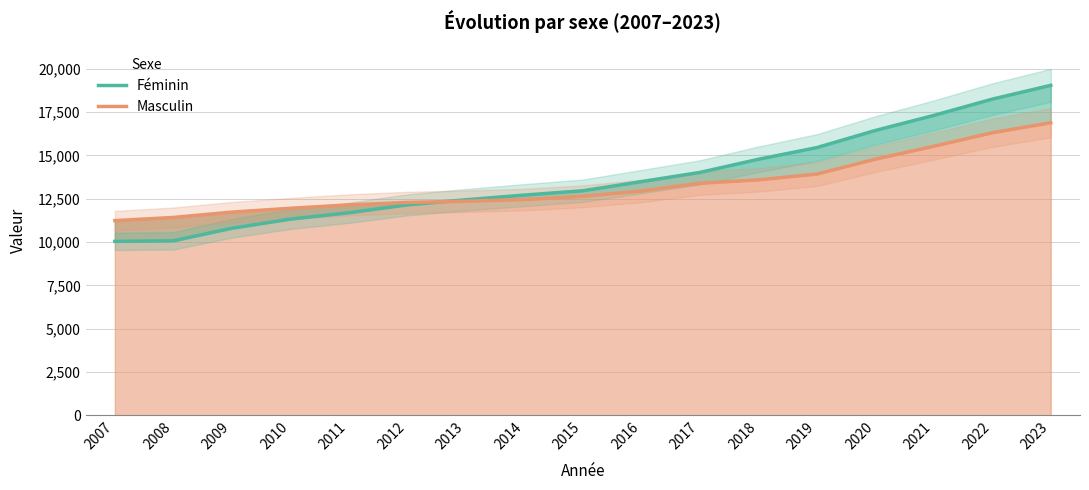

What is the difference between the highest and lowest values at 2020?

1656